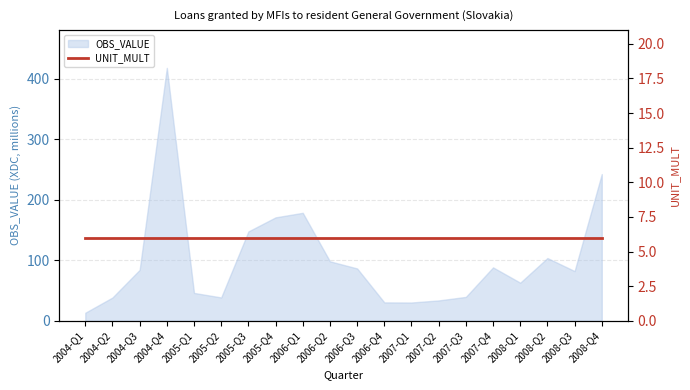

What is the ratio of the value at 2007-Q1 to the value at 2007-Q3?

0.8